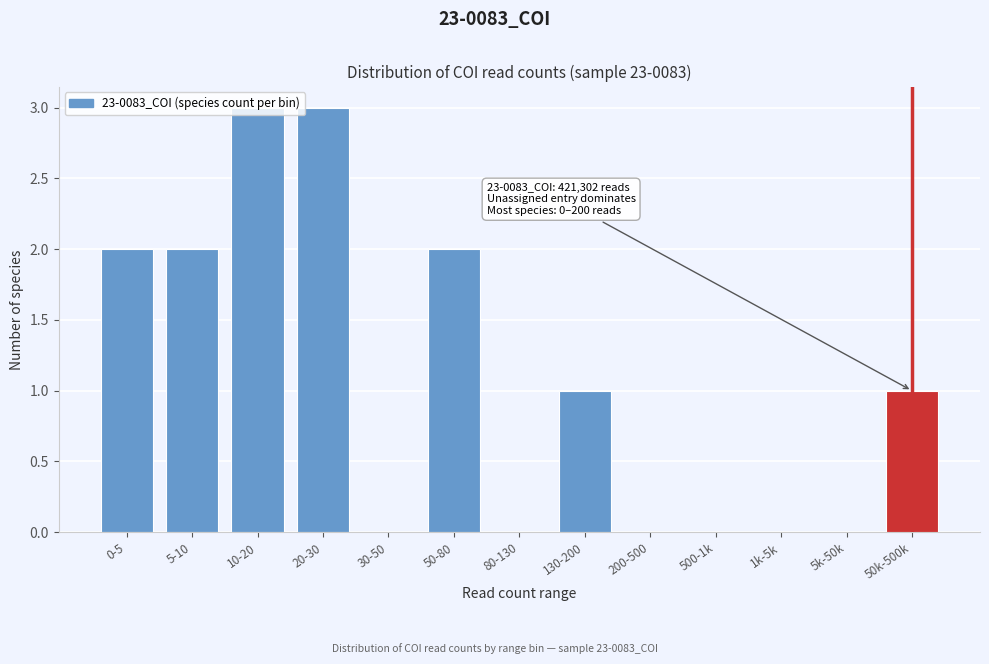

True or false: the data shows 0 at 80-130.

True